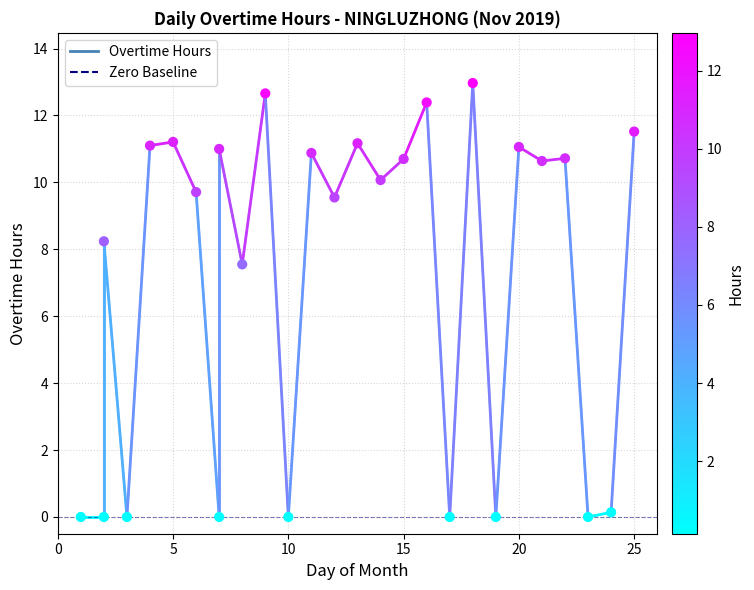

Which has a higher value, 16 or 10?

16